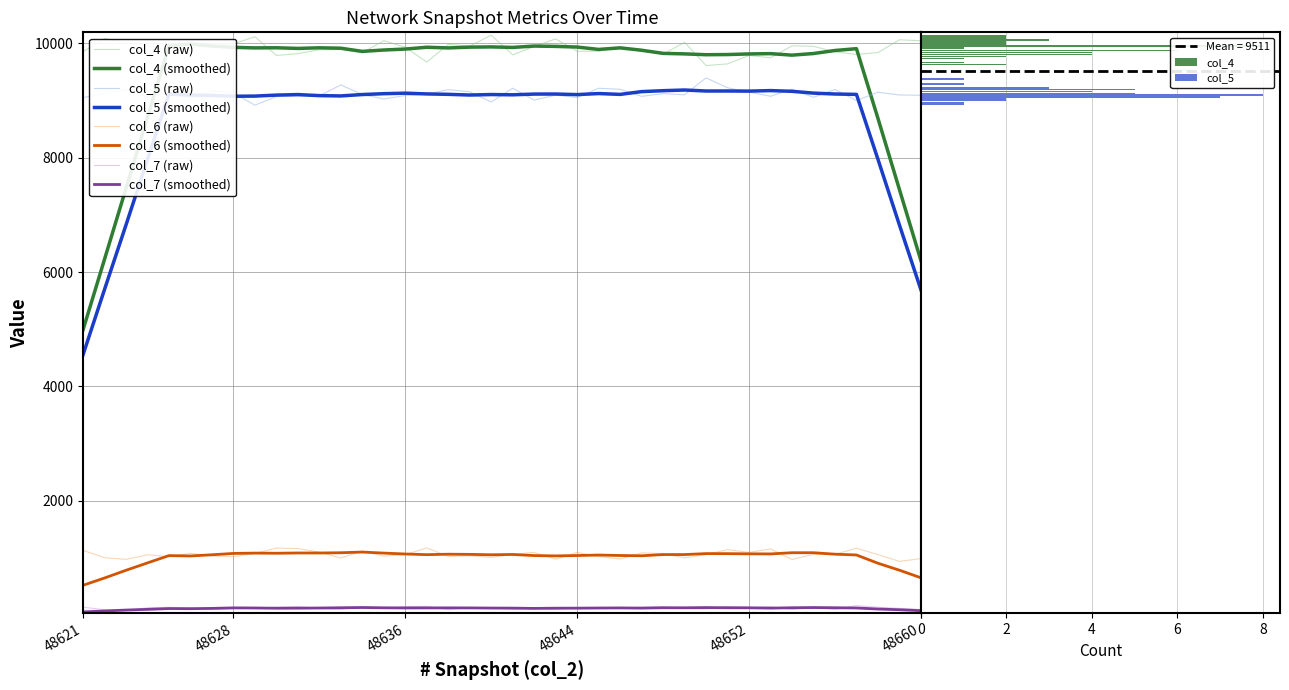

Which series has the largest range (max minus min)?

col_4